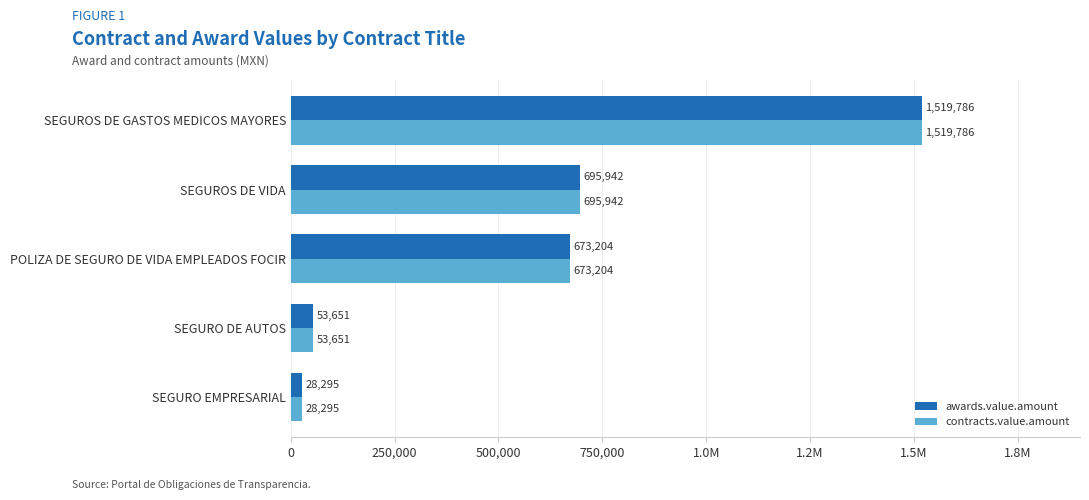

What are all the series names shown in the legend?

awards.value.amount, contracts.value.amount